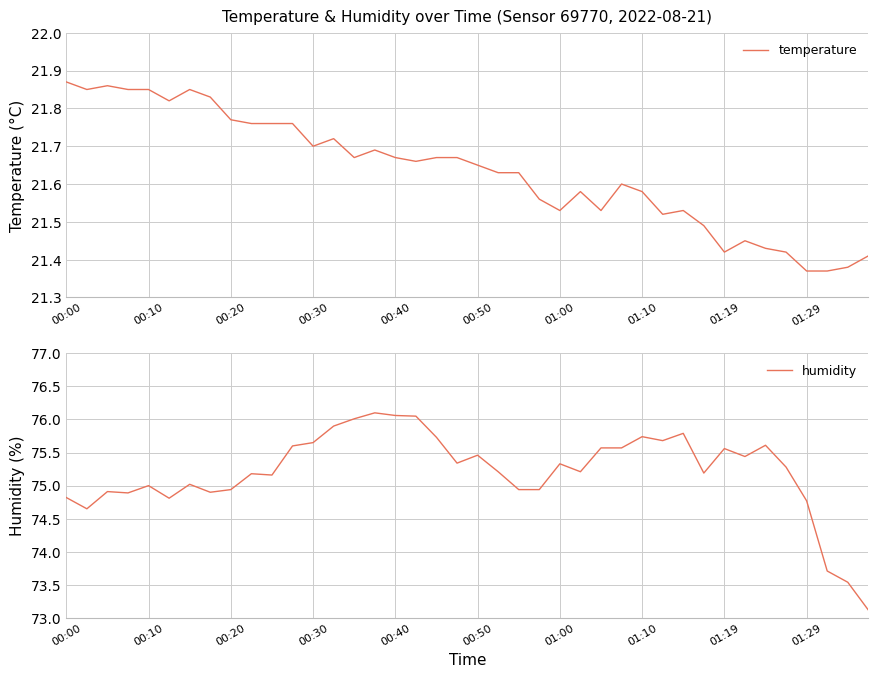

The value of temperature at 00:30 is 34.6. True or false?

False